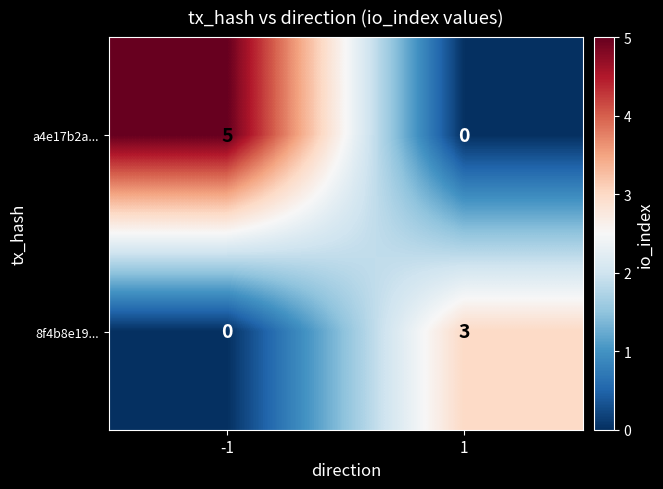

Read the a4e17b2a... value at -1.

5